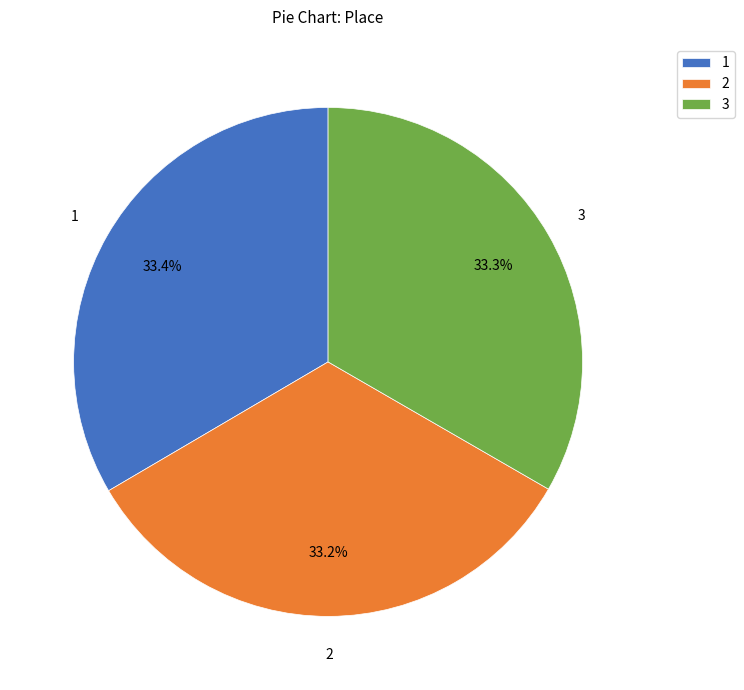

To the nearest percent, what percentage of the pie is 3?

33%